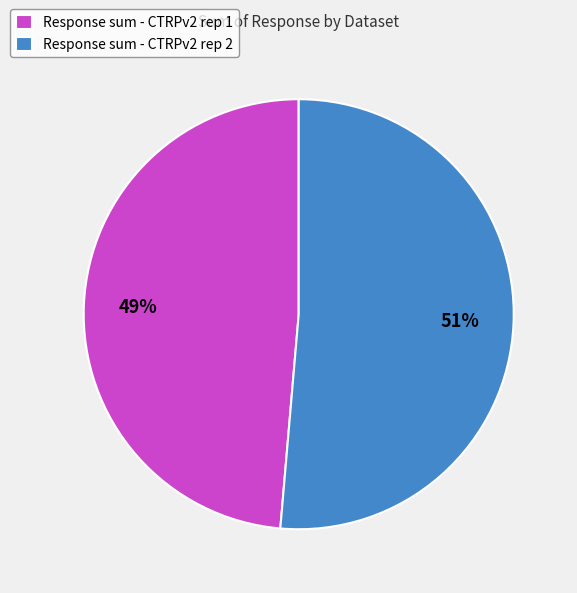

Combined, do Response sum - CTRPv2 rep 2 and Response sum - CTRPv2 rep 1 account for over 50%?

Yes